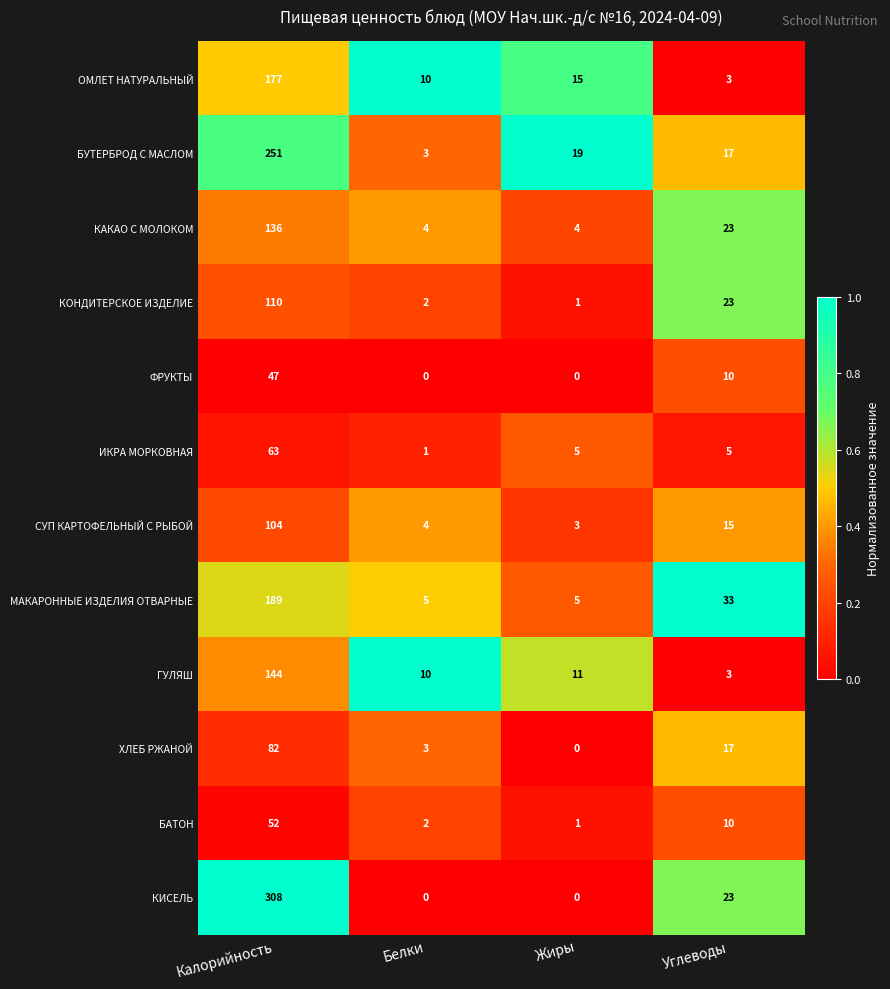

What is the total value across all series at Белки?

44